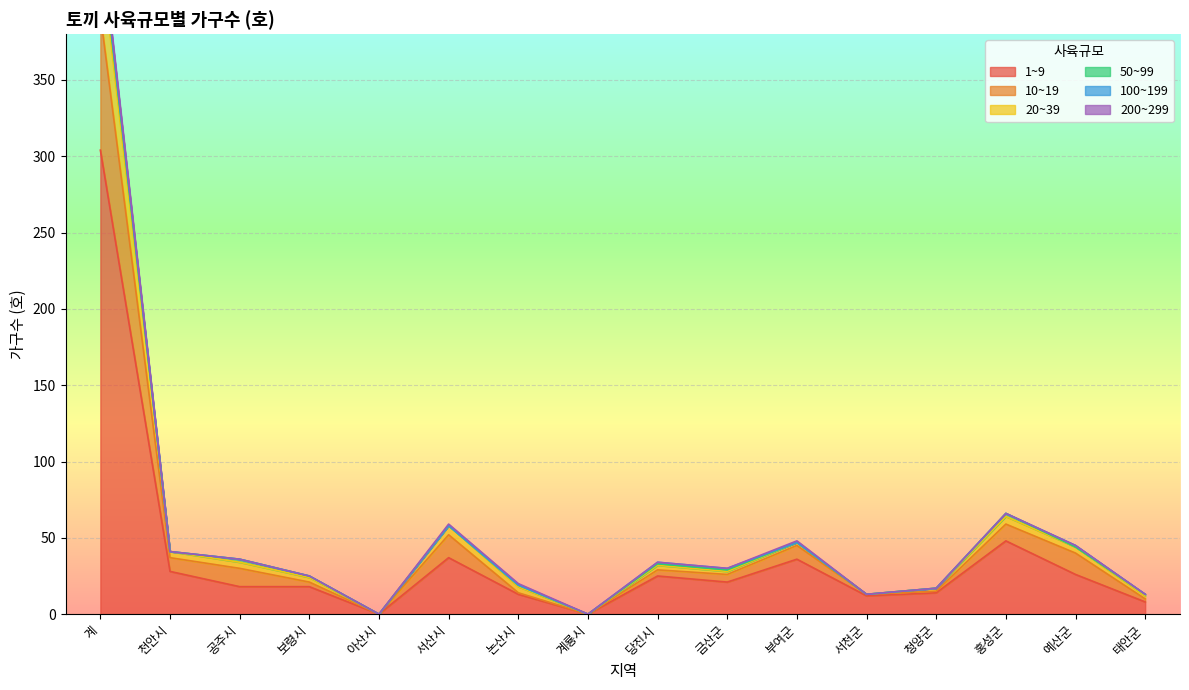

Does the chart display data point markers on the line(s)?

No